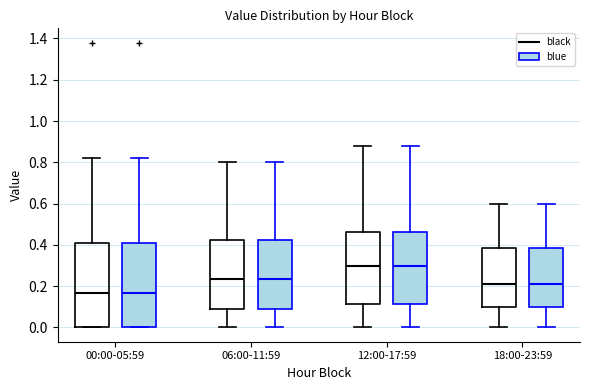

Where is the upper edge of the box for 18:00-23:59 (blue) on the y-axis? The values are not printed on the chart, so give them approximately, as read against the axis.

0.38